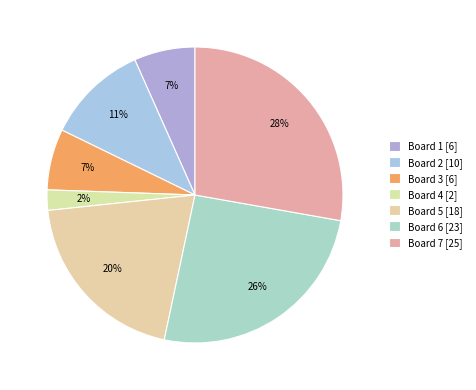

Count the number of slices in the pie.

7